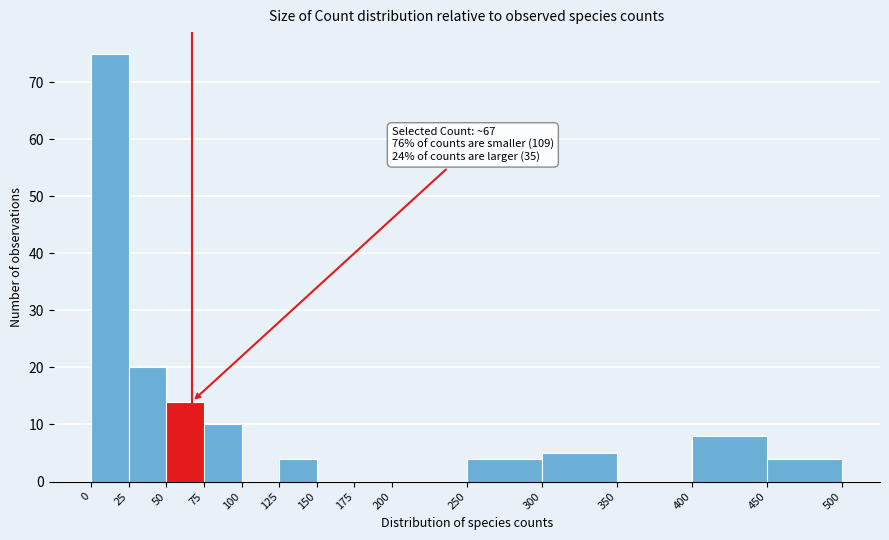

Over which range of the x-axis is the bar tallest?

0 to 25